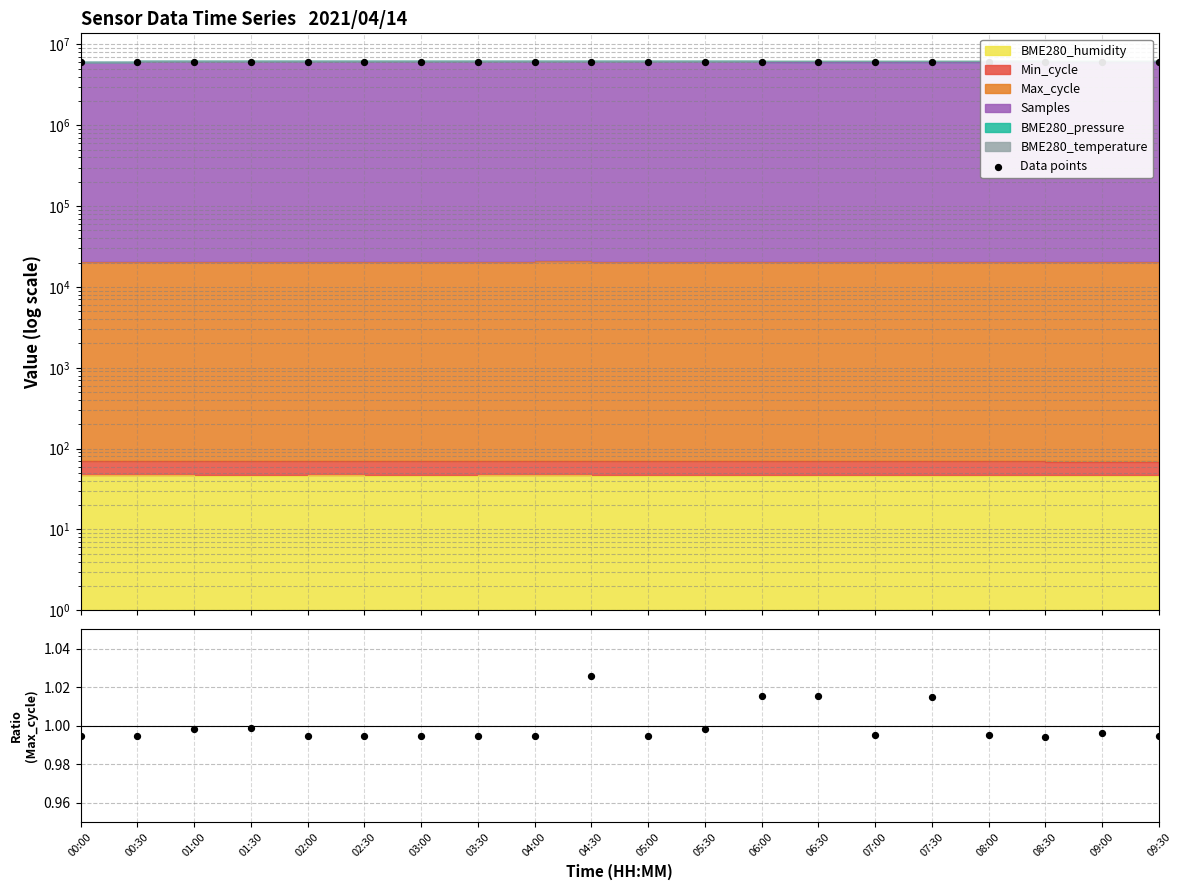

Which series has the widest spread of Y values?

Data points